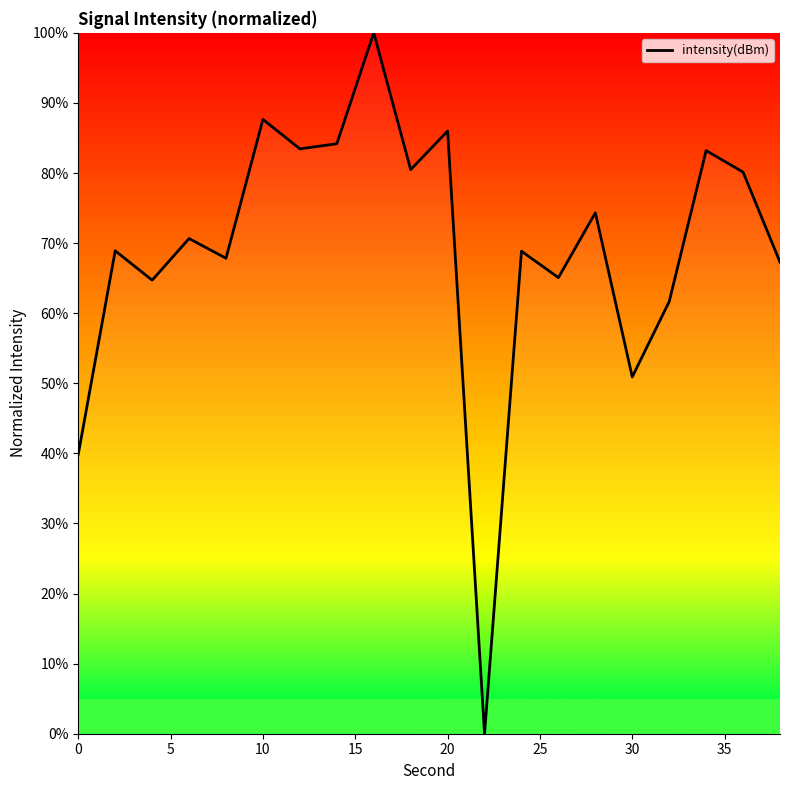

What is the greatest value displayed?

100.0